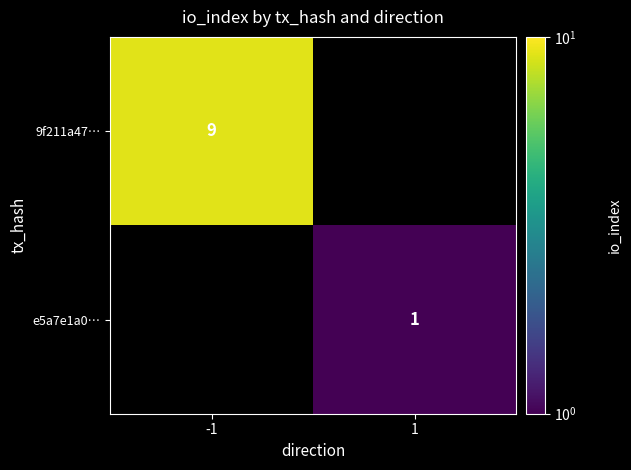

Is it true that 9f211a47… equals 9 at -1?

True